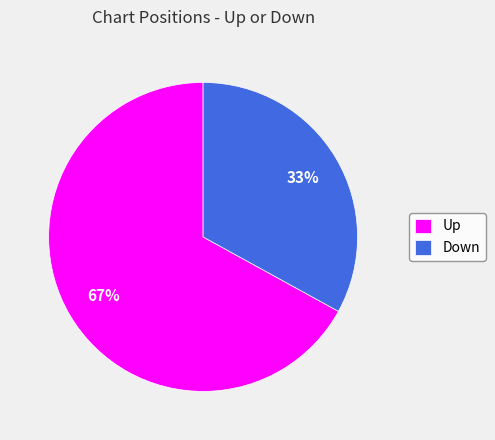

Is it true that Up is 54% of the pie?

False